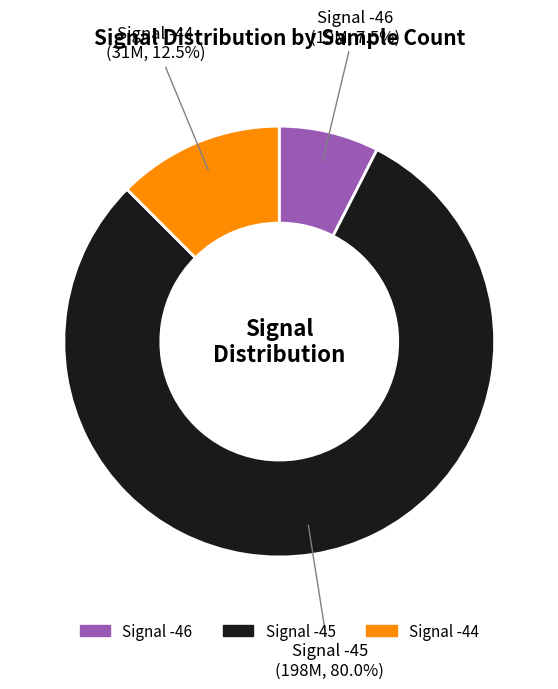

Is there any slice that represents more than half of the pie?

Yes